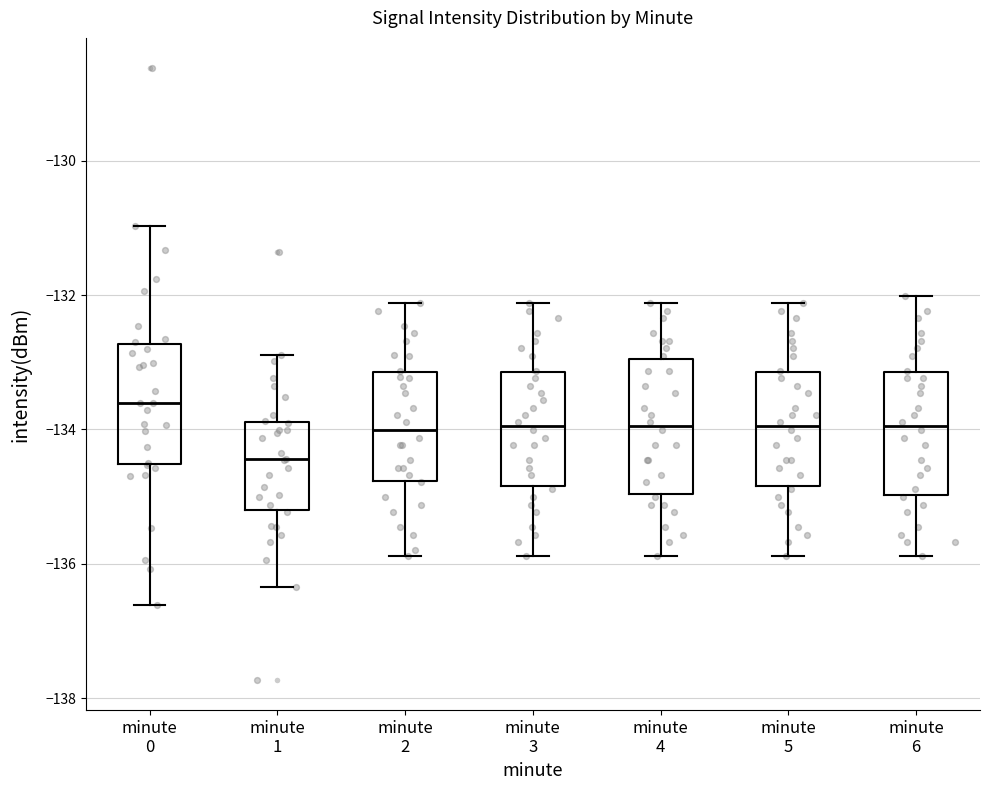

Reading left to right, transcribe this box plot: for each box, give where its median line is, the range the box spans, and where its two whiskers end, as read against the y-axis. The values are not printed on the chart, so give them approximately, as read against the axis.

minute 0: median -133.6, box -134.6 to -132.8, whiskers -136.6 to -131.0
minute 1: median -134.4, box -135.2 to -133.8, whiskers -136.4 to -132.8
minute 2: median -134.0, box -134.8 to -133.2, whiskers -135.8 to -132.2
minute 3: median -134.0, box -134.8 to -133.2, whiskers -135.8 to -132.2
minute 4: median -134.0, box -135.0 to -133.0, whiskers -135.8 to -132.2
minute 5: median -134.0, box -134.8 to -133.2, whiskers -135.8 to -132.2
minute 6: median -134.0, box -135.0 to -133.2, whiskers -135.8 to -132.0